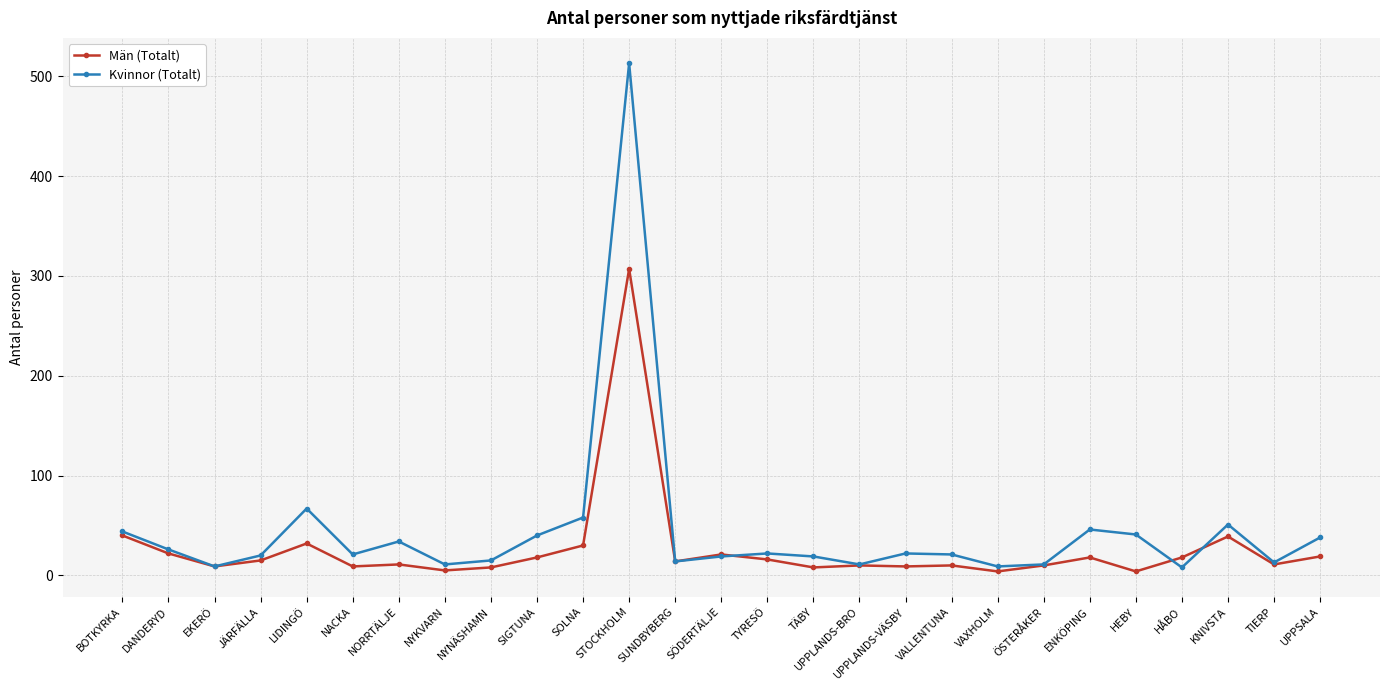

List the series in order of their peak value, highest first.

Kvinnor (Totalt), Män (Totalt)